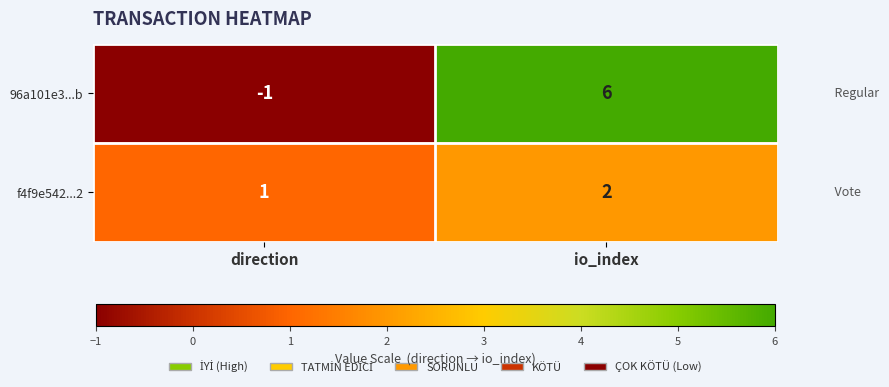

At which label does f4f9e542...2 reach its peak?

io_index